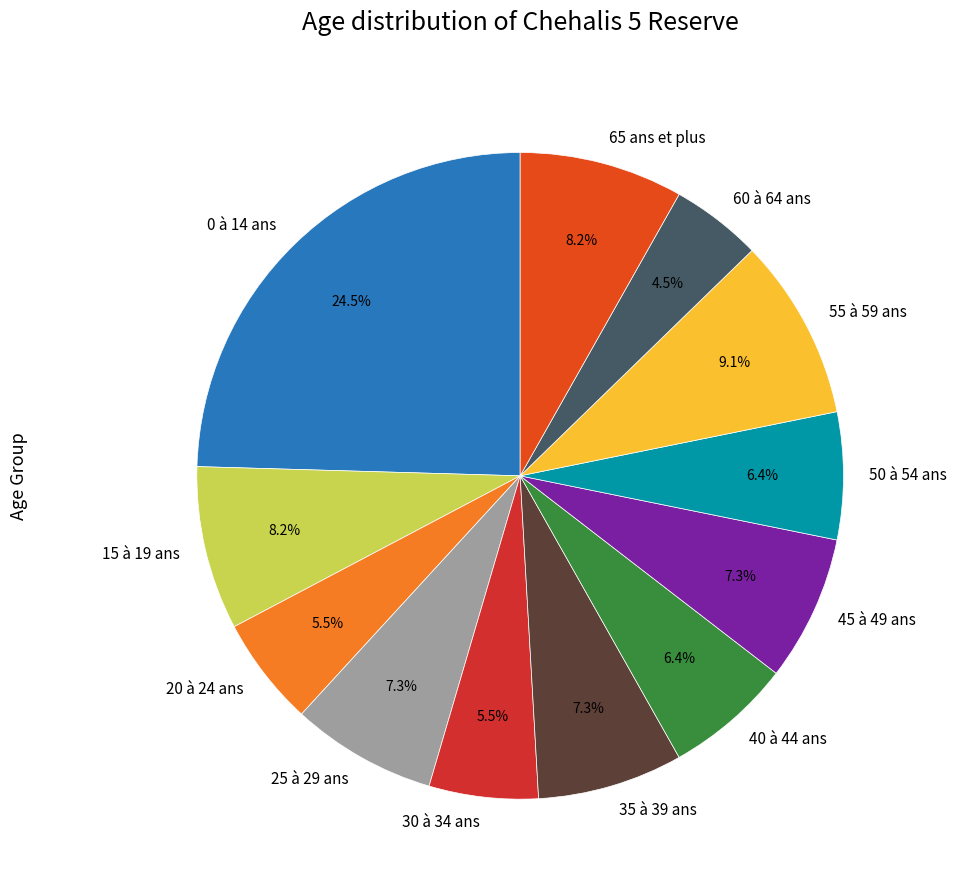

Is the sum of 35 à 39 ans and 55 à 59 ans greater than half?

No